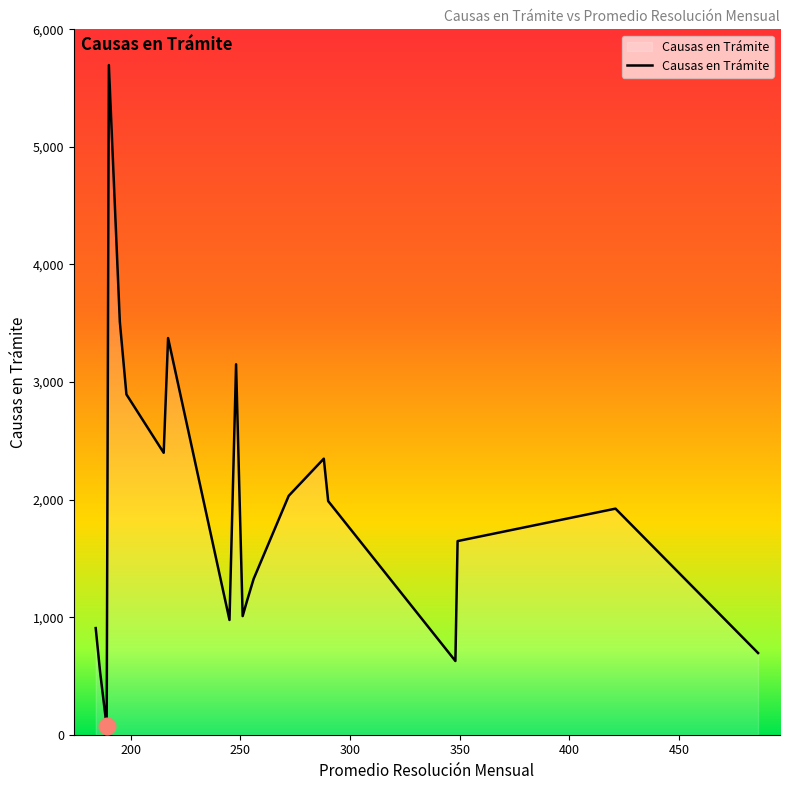

True or false: there are more than 2 points higher than both neighbors.

True